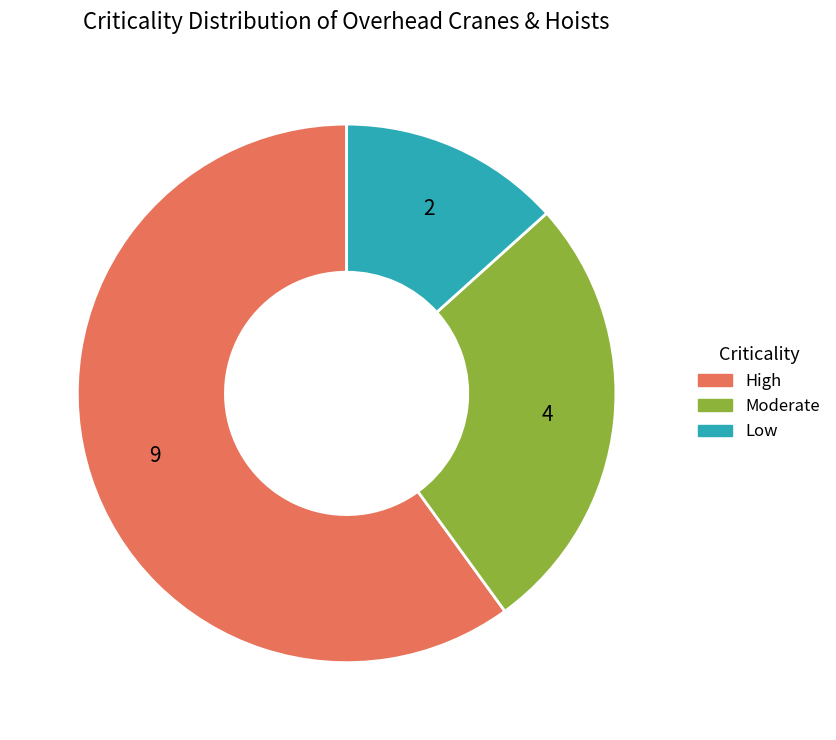

Count the number of slices in the pie.

3